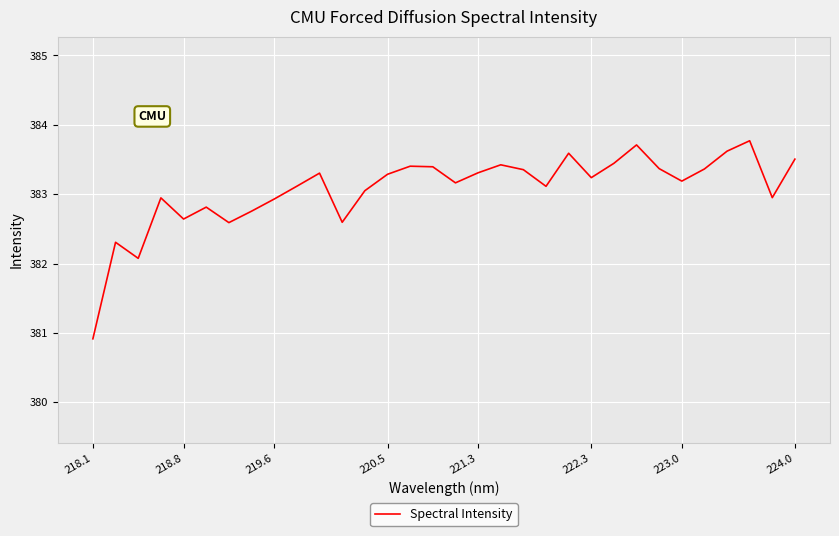

True or false: the data has more than 0 interior local peaks.

True